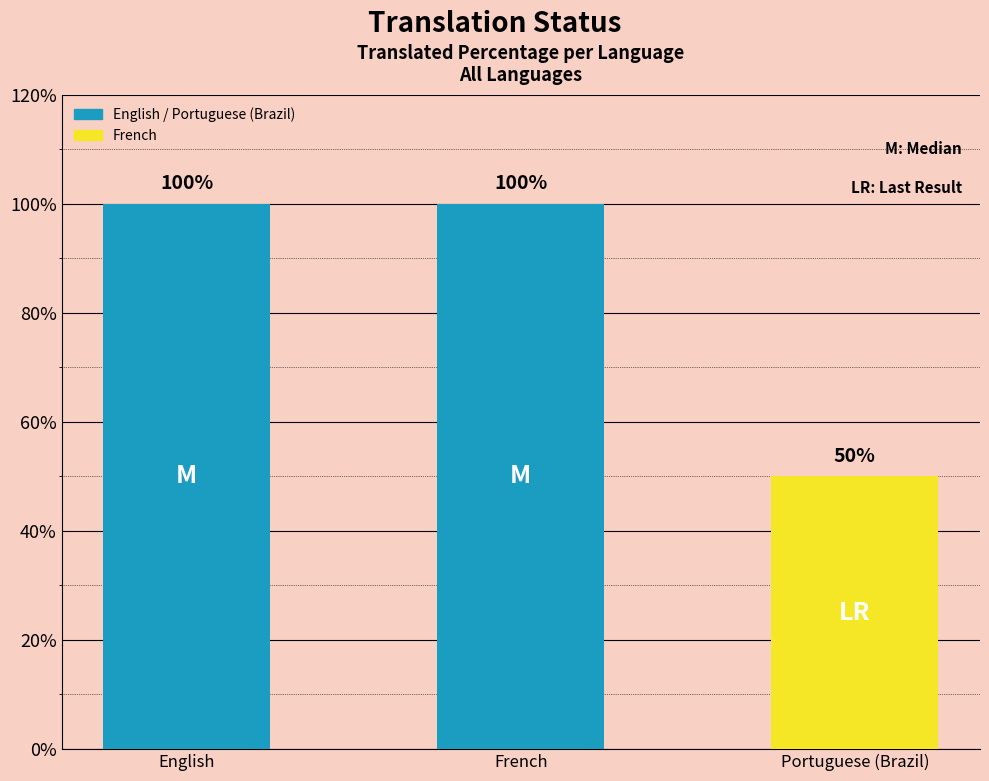

True or false: the data shows 50 at Portuguese (Brazil).

True